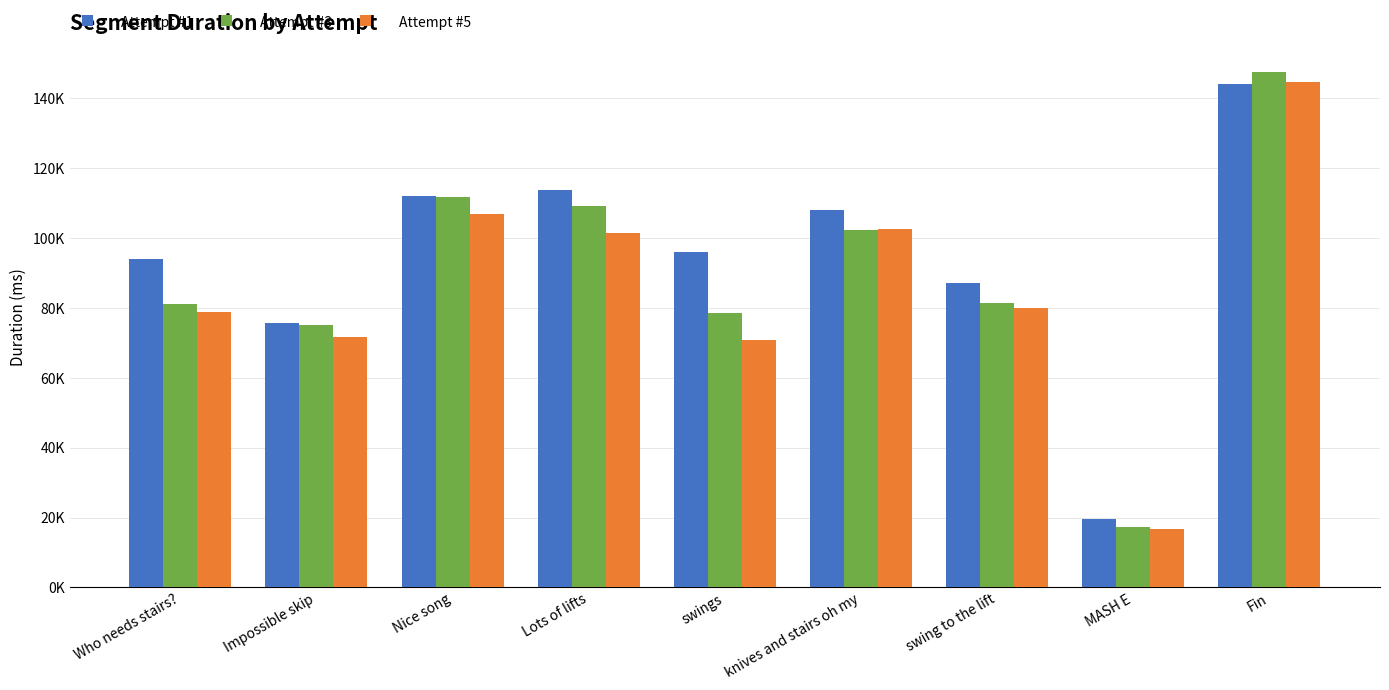

At how many categories does at least one series exceed 115578?

1